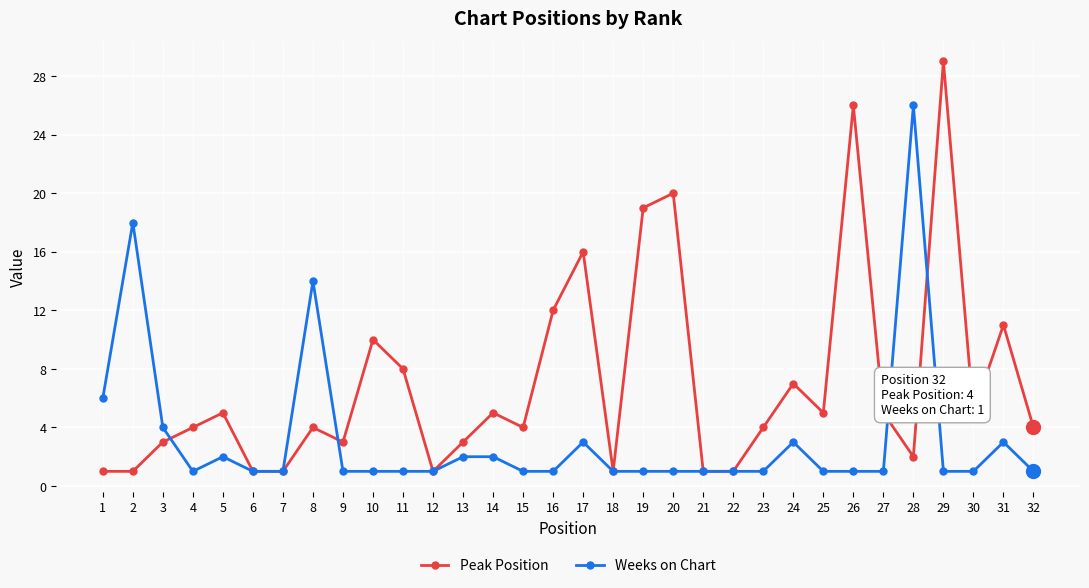

The value of Weeks on Chart at 5 is 2. True or false?

True